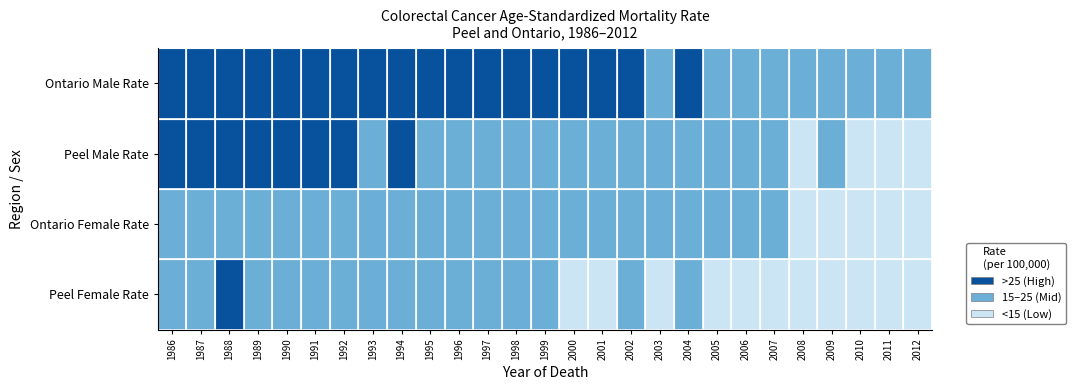

Is it true that Ontario_Male equals 37.6 at 20?

False